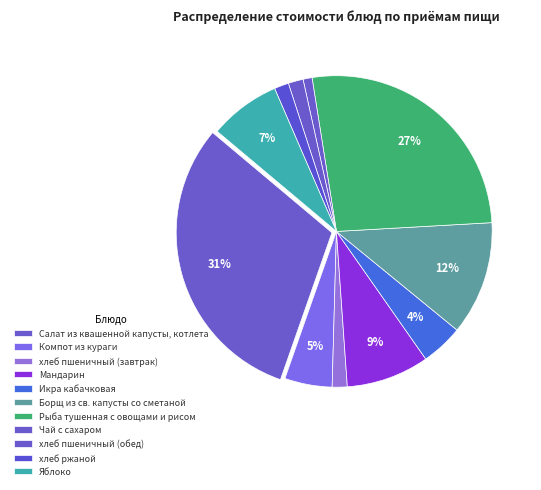

Which slice is the smallest?

Чай с сахаром